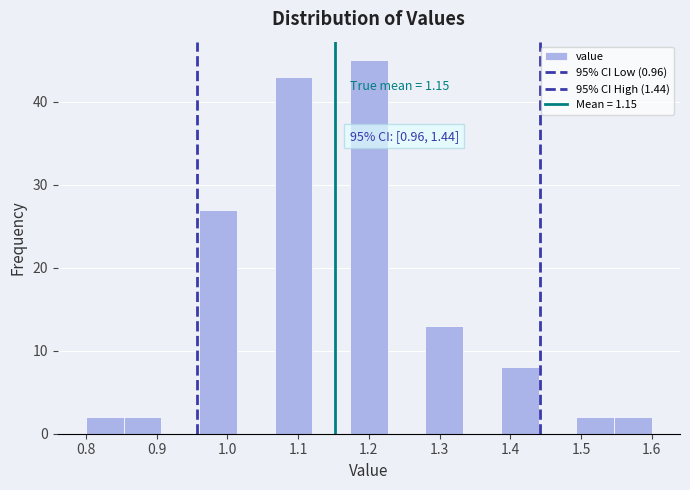

Which range on the x-axis has the tallest bar?

1.17 to 1.23